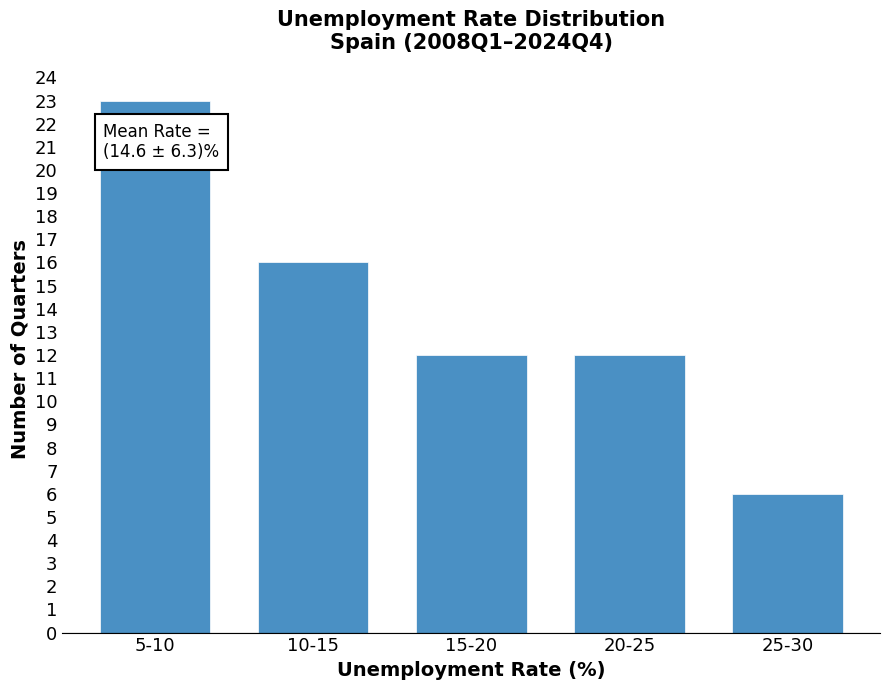

Reading left to right, extract all data points from this chart.

23	16	12	12	6